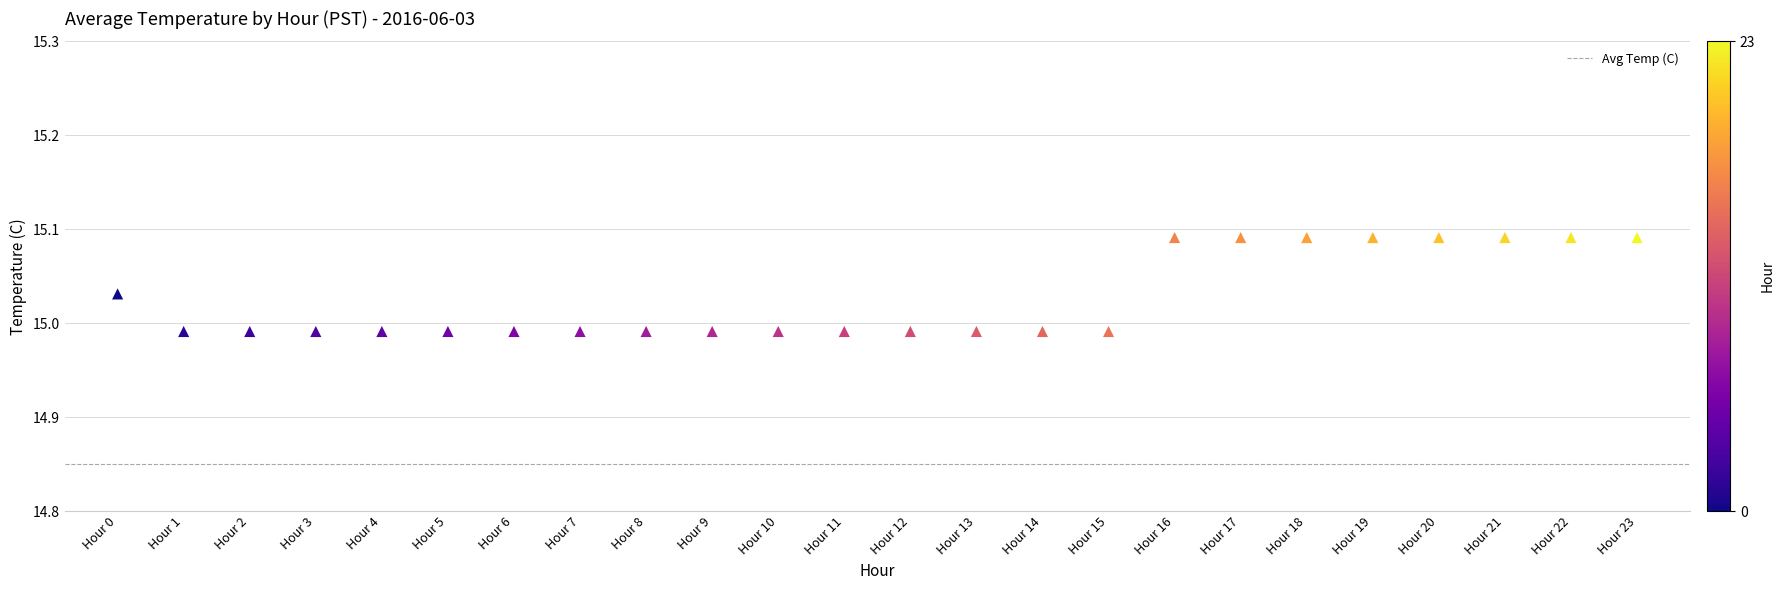

What is the difference between the maximum and second lowest values?

0.1